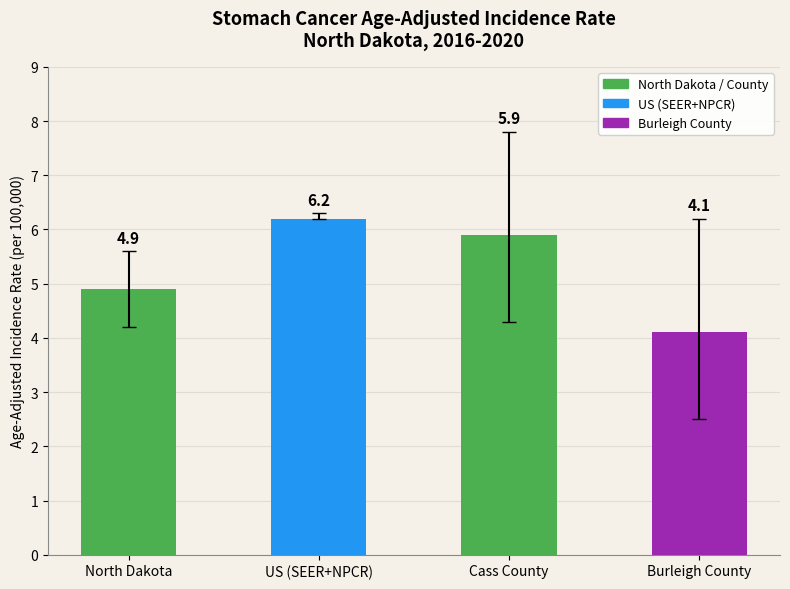

Which has a higher value, North Dakota or Burleigh County?

North Dakota